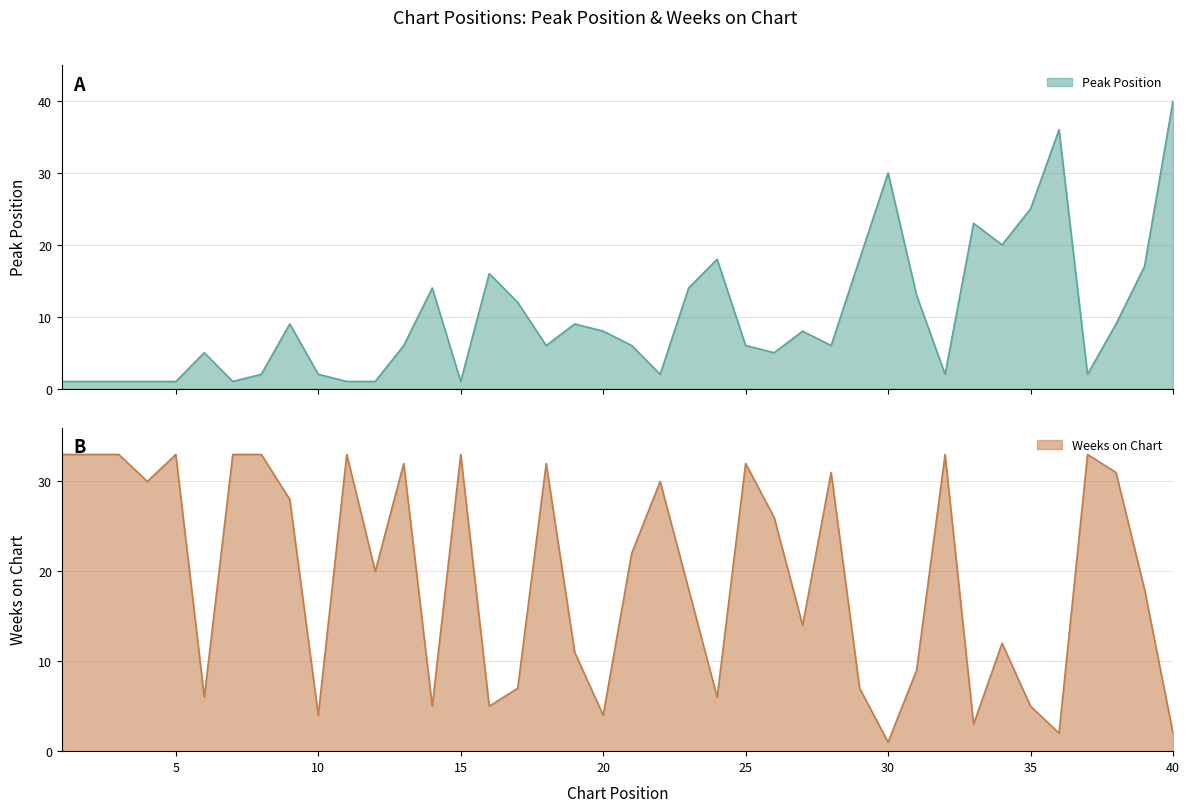

Which series ends up on top after the final intersection of Peak Position and Weeks on Chart?

Peak Position